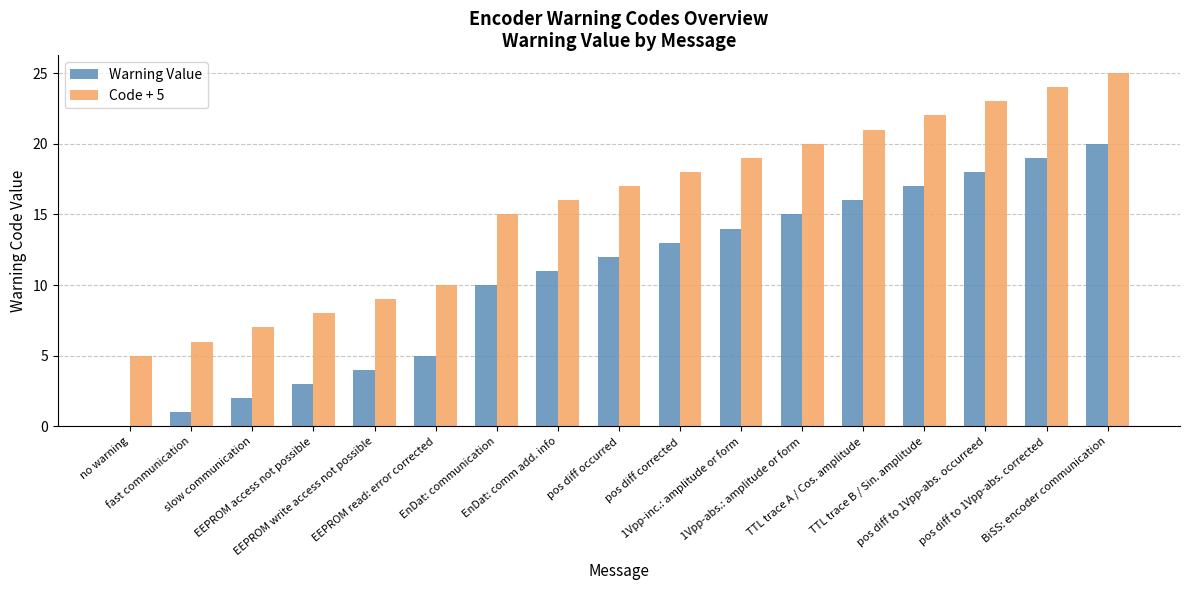

Which series has the largest total across all categories?

Code + 5